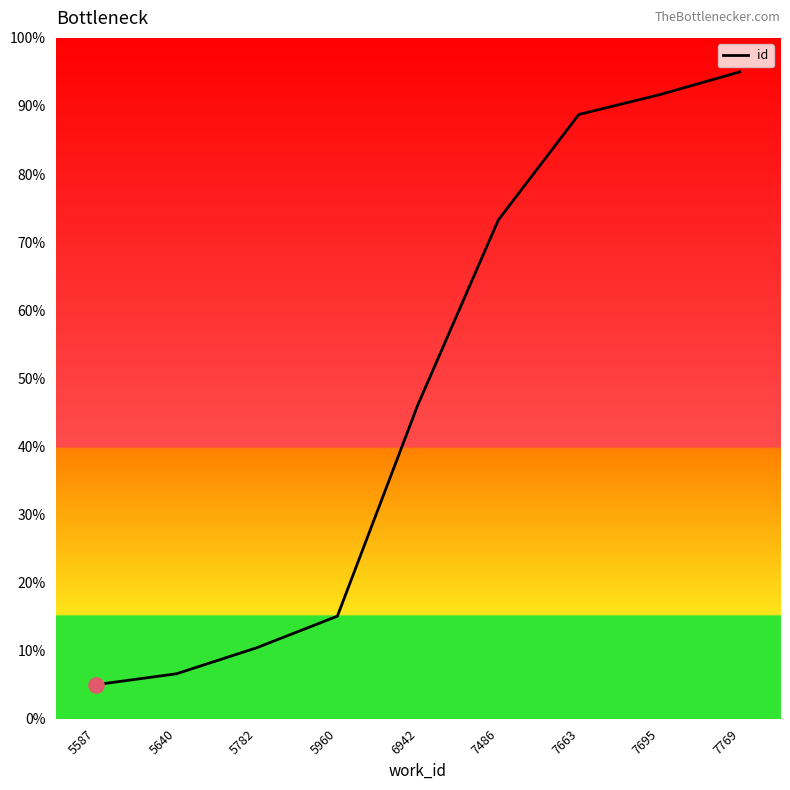

Which has a higher value, 7695 or 5587?

7695